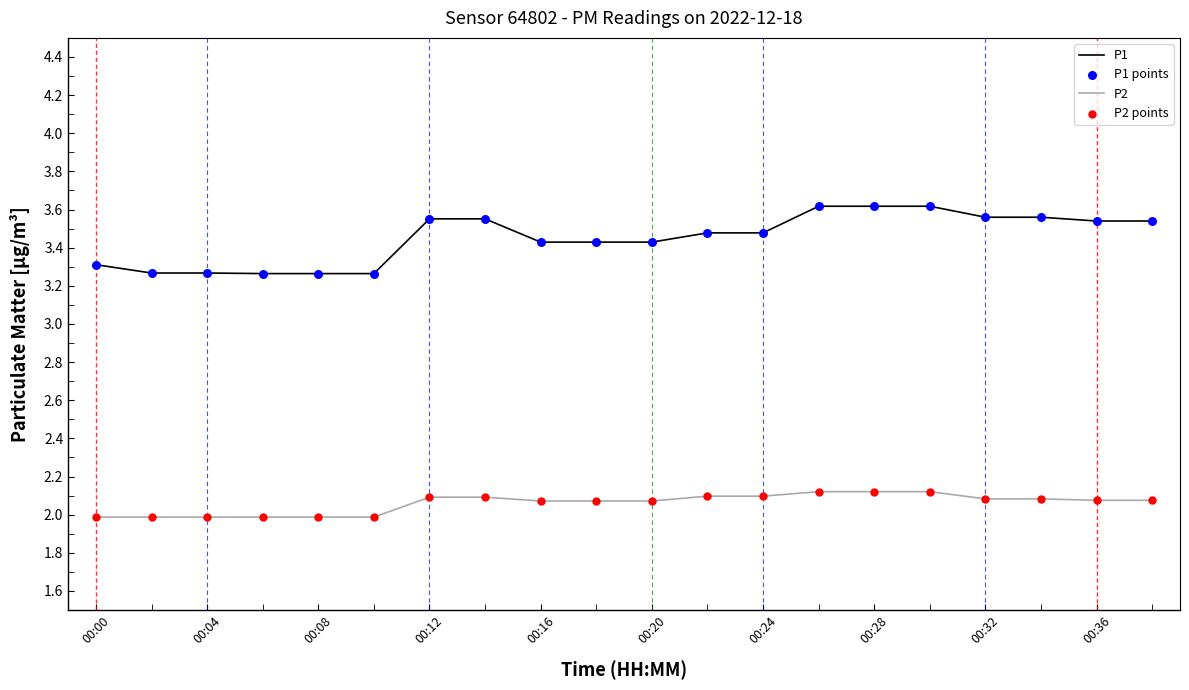

True or false: P1 and P2 cross at least once.

False